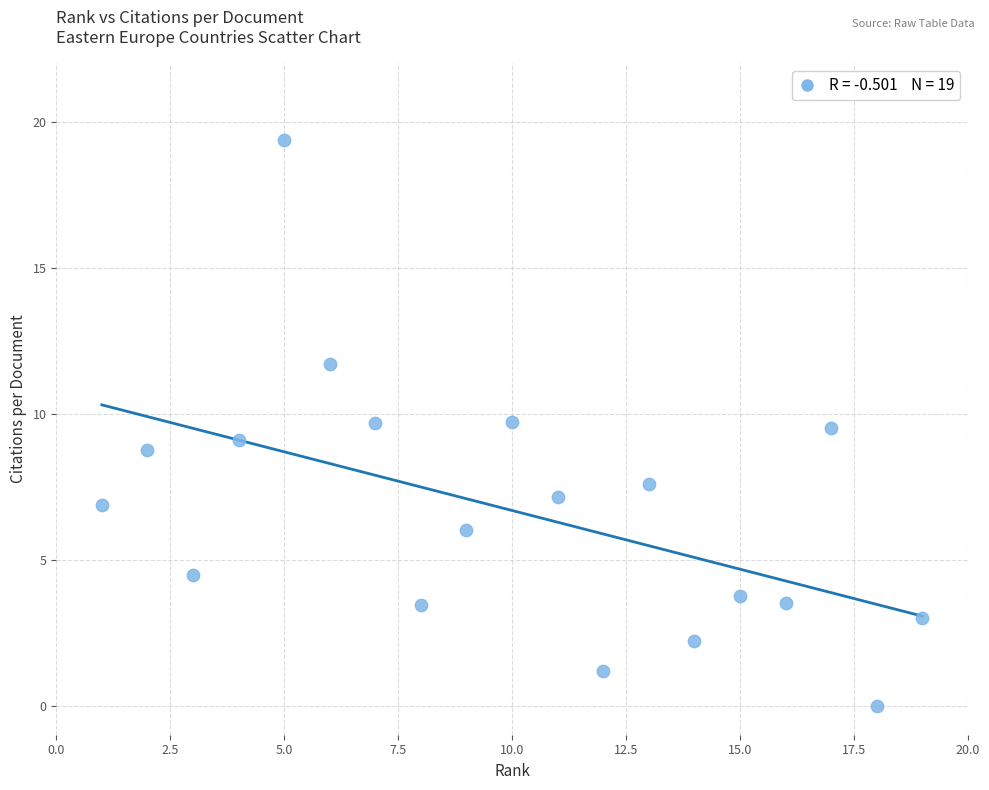

What is the range of Y values (max minus min)?

19.4